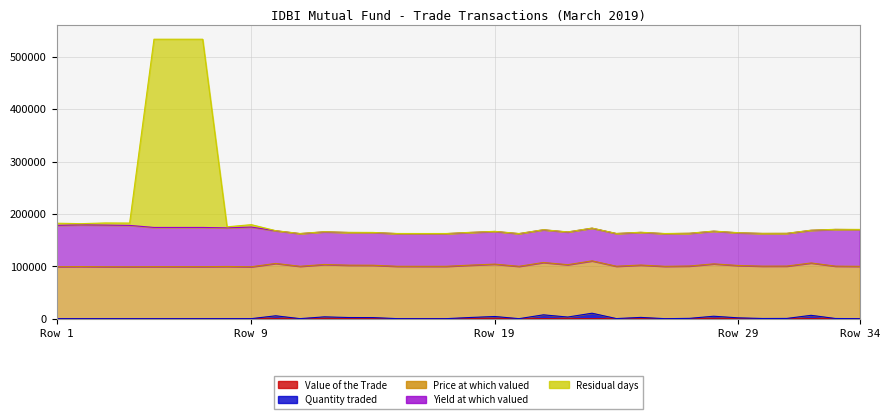

The Quantity traded series shows 1.9 at 26. True or false?

True